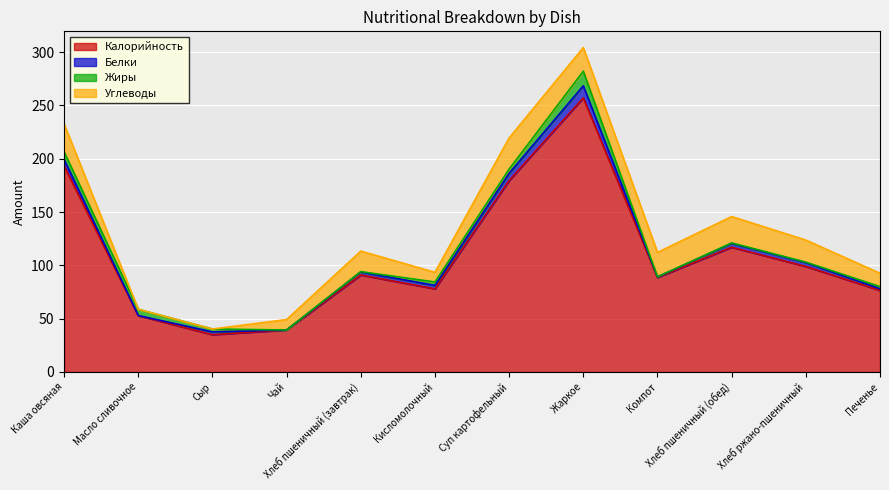

Reading left to right, extract all data points from this chart.

Калорийность: Каша овсяная=193.4	Масло сливочное=52.9	Сыр=35.0	Чай=39.4	Хлеб пшеничный (завтрак)=91.0	Кисломолочный=78.0	Суп картофельный=179.6	Жаркое=257.1	Компот=88.7	Хлеб пшеничный (обед)=117.0	Хлеб ржано-пшеничный=99.0	Печенье=76.5
Белки: Каша овсяная=6.0	Масло сливочное=0.1	Сыр=2.6	Чай=0.0	Хлеб пшеничный (завтрак)=2.8	Кисломолочный=3.2	Суп картофельный=6.8	Жаркое=11.3	Компот=0.4	Хлеб пшеничный (обед)=3.6	Хлеб ржано-пшеничный=3.6	Печенье=1.5
Жиры: Каша овсяная=7.1	Масло сливочное=5.8	Сыр=2.7	Чай=0.0	Хлеб пшеничный (завтрак)=0.3	Кисломолочный=3.2	Суп картофельный=4.0	Жаркое=13.7	Компот=0.1	Хлеб пшеничный (обед)=0.5	Хлеб ржано-пшеничный=0.5	Печенье=2.0
Углеводы: Каша овсяная=26.2	Масло сливочное=0.1	Сыр=0.0	Чай=9.8	Хлеб пшеничный (завтрак)=19.2	Кисломолочный=9.1	Суп картофельный=29.2	Жаркое=22.2	Компот=22.9	Хлеб пшеничный (обед)=24.8	Хлеб ржано-пшеничный=20.7	Печенье=12.6